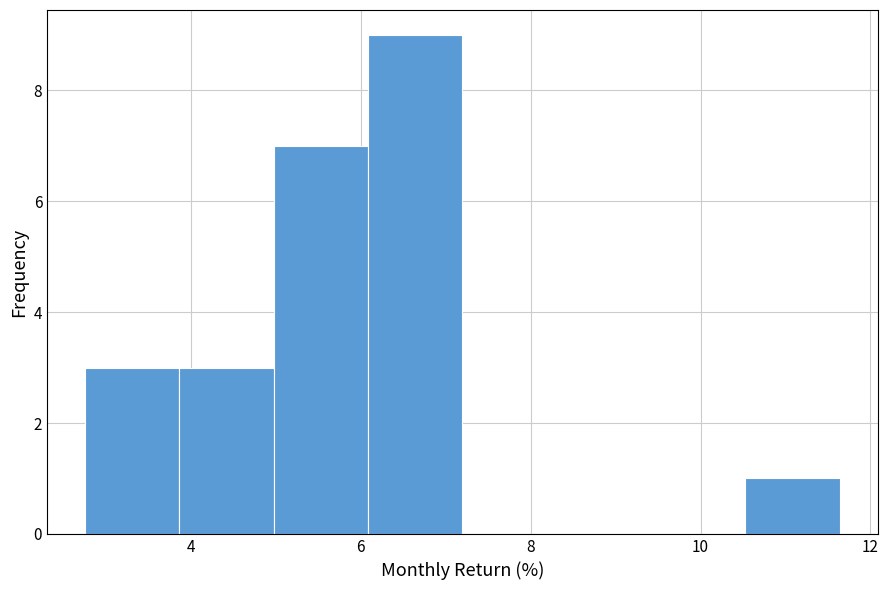

How tall is the bar that spans 2.8 to 3.8 on the x-axis? Neither the bar edges nor the heights are printed on the chart, so give them approximately, as read against the axes.

3